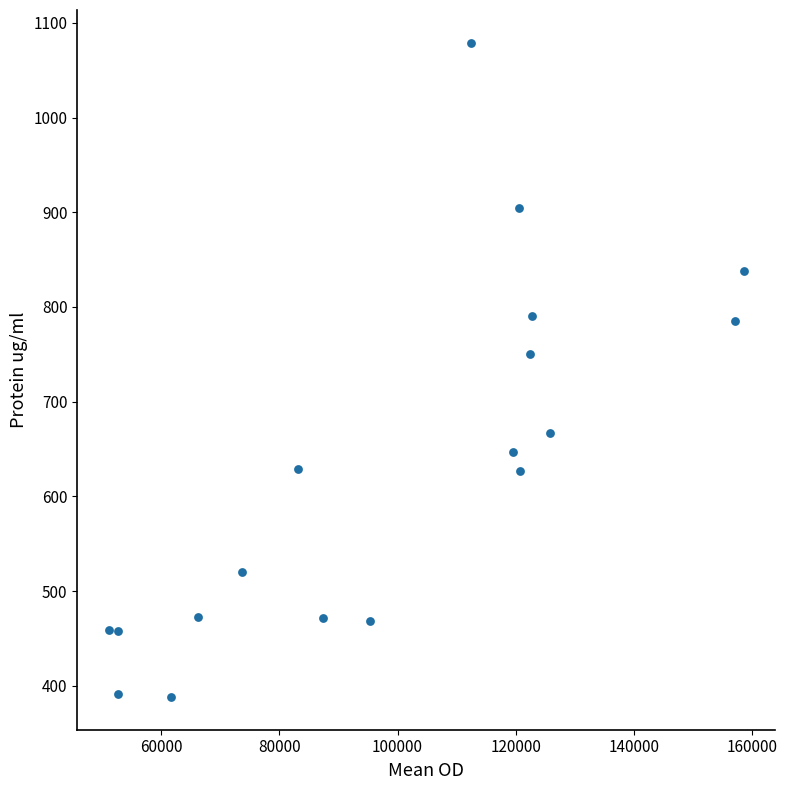

What Y value in the scatter plot is closest to 733?

750.7